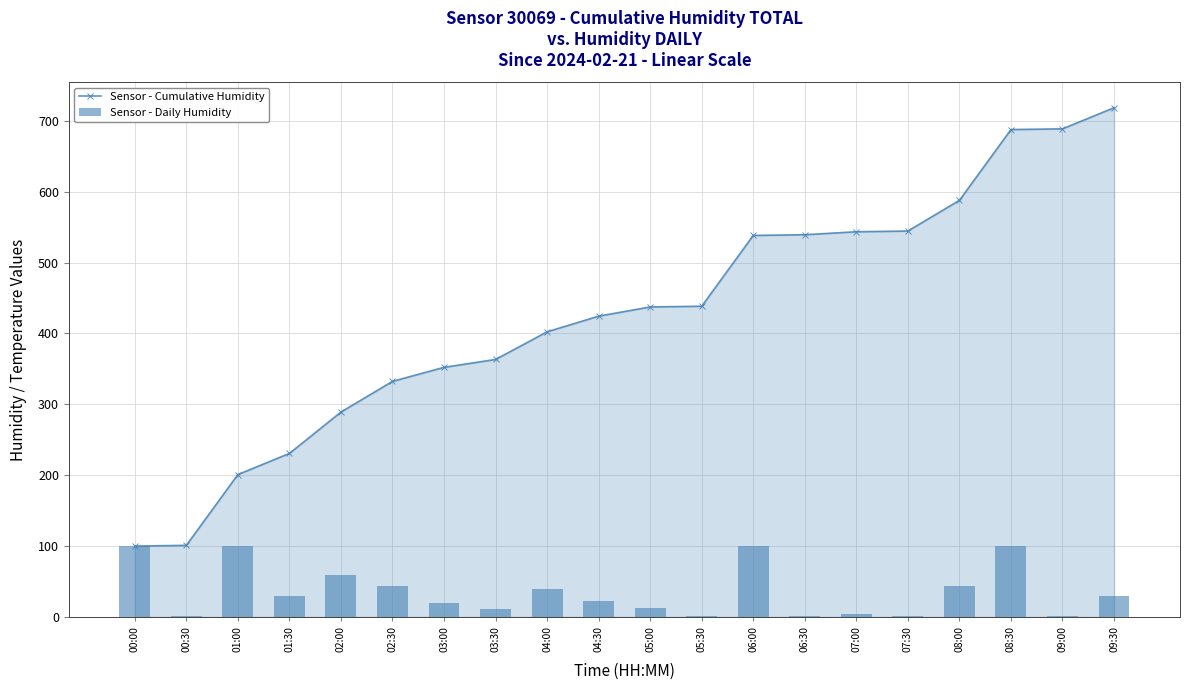

What is the spread (max minus min) of values at 07:30?

543.4